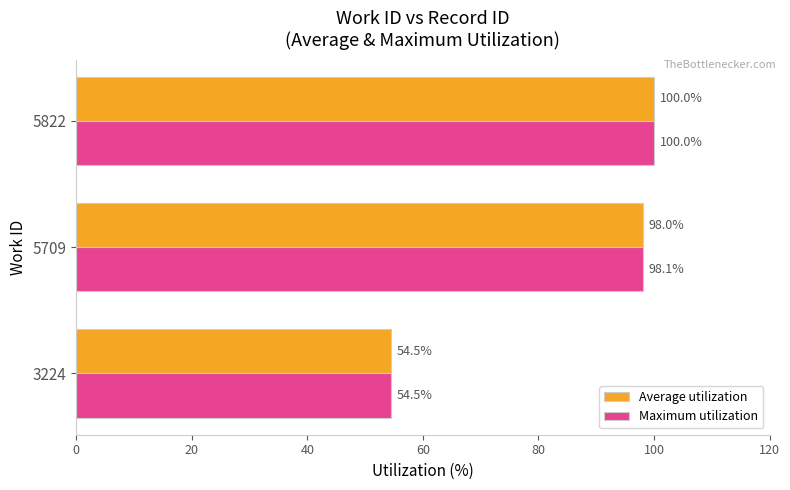

Which series has the largest total across all categories?

Maximum utilization